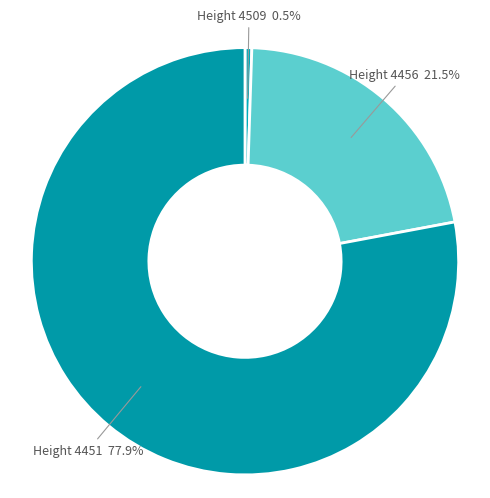

How many segments does this pie chart have?

3